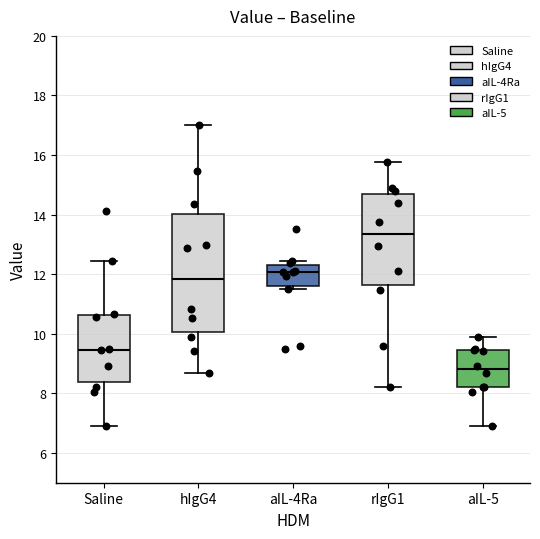

Where does the median line of the box for aIL-5 sit on the y-axis? The values are not printed on the chart, so give them approximately, as read against the axis.

8.8